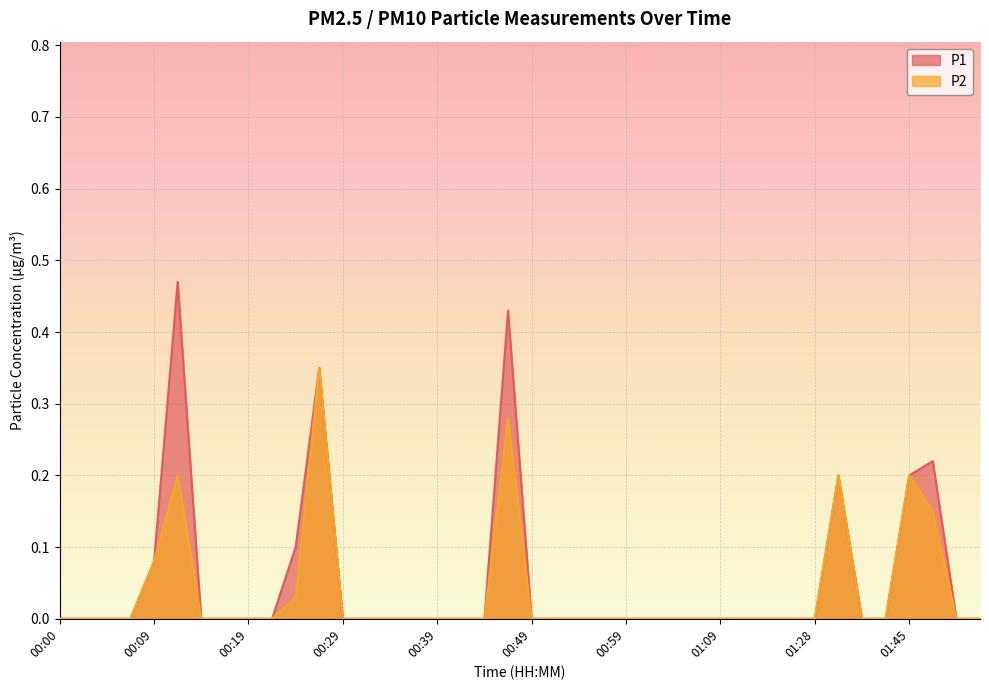

What position from the right is 01:11?

11